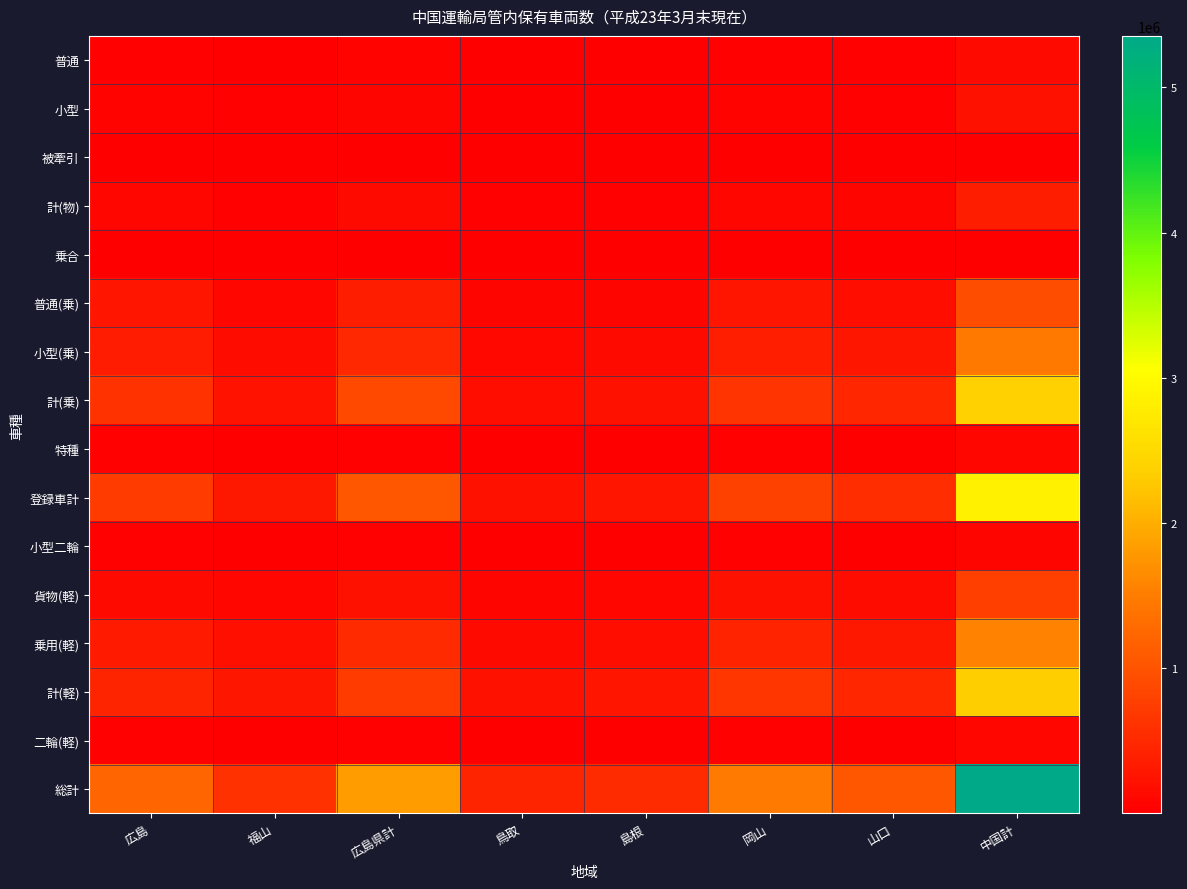

What is the spread (max minus min) of values at 岡山?

1478297